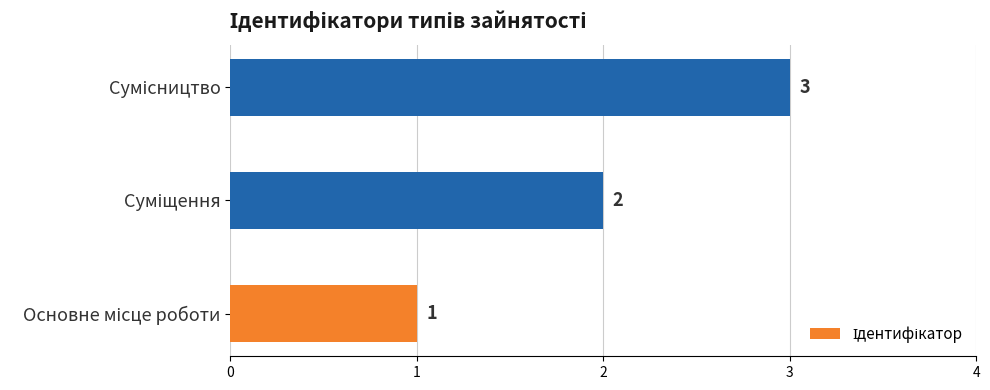

Count the values in the range 1 to 3.

3